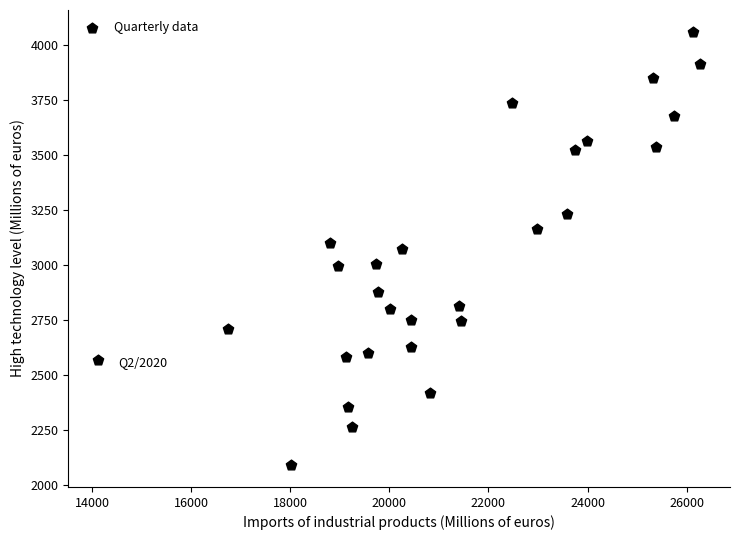

What is the range of X values (max minus min)?

12141.8